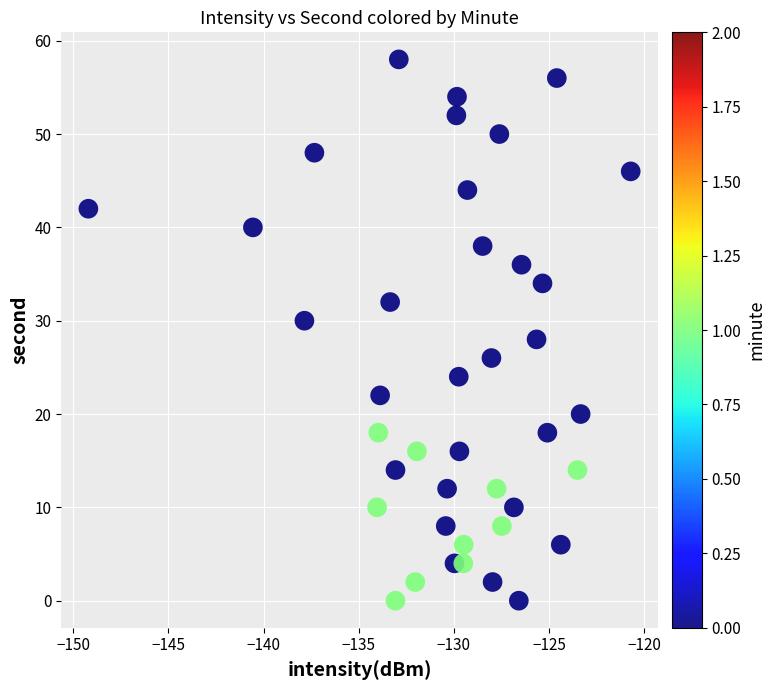

What is the range of Y values (max minus min)?

58